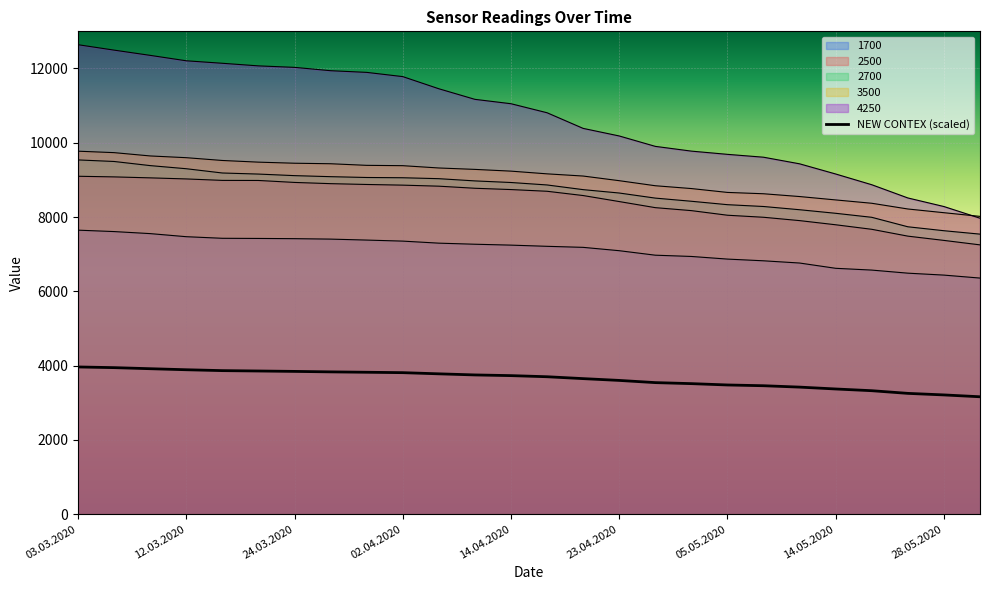

Reading left to right, transcribe all the data shown in this chart.

1700: 03.03.2020=7647.0	05.03.2020=7609.0	10.03.2020=7554.0	12.03.2020=7471.0	17.03.2020=7428.0	19.03.2020=7424.0	24.03.2020=7418.0	26.03.2020=7406.0	31.03.2020=7380.0	02.04.2020=7352.0	07.04.2020=7297.0	09.04.2020=7268.0	14.04.2020=7244.0	16.04.2020=7212.0	21.04.2020=7184.0	23.04.2020=7094.0	28.04.2020=6973.0	30.04.2020=6939.0	05.05.2020=6868.0	07.05.2020=6822.0	12.05.2020=6762.0	14.05.2020=6620.0	19.05.2020=6572.0	26.05.2020=6489.0	28.05.2020=6437.0	02.06.2020=6357.0
2500: 03.03.2020=9098.0	05.03.2020=9081.0	10.03.2020=9055.0	12.03.2020=9026.0	17.03.2020=8987.0	19.03.2020=8985.0	24.03.2020=8932.0	26.03.2020=8899.0	31.03.2020=8877.0	02.04.2020=8859.0	07.04.2020=8831.0	09.04.2020=8775.0	14.04.2020=8740.0	16.04.2020=8694.0	21.04.2020=8579.0	23.04.2020=8417.0	28.04.2020=8253.0	30.04.2020=8173.0	05.05.2020=8049.0	07.05.2020=7994.0	12.05.2020=7904.0	14.05.2020=7792.0	19.05.2020=7670.0	26.05.2020=7486.0	28.05.2020=7371.0	02.06.2020=7251.0
2700: 03.03.2020=9538.0	05.03.2020=9496.0	10.03.2020=9385.0	12.03.2020=9301.0	17.03.2020=9186.0	19.03.2020=9157.0	24.03.2020=9115.0	26.03.2020=9087.0	31.03.2020=9065.0	02.04.2020=9058.0	07.04.2020=9033.0	09.04.2020=8973.0	14.04.2020=8930.0	16.04.2020=8864.0	21.04.2020=8738.0	23.04.2020=8647.0	28.04.2020=8510.0	30.04.2020=8425.0	05.05.2020=8333.0	07.05.2020=8284.0	12.05.2020=8197.0	14.05.2020=8101.0	19.05.2020=7993.0	26.05.2020=7738.0	28.05.2020=7632.0	02.06.2020=7540.0
3500: 03.03.2020=9773.0	05.03.2020=9734.0	10.03.2020=9645.0	12.03.2020=9598.0	17.03.2020=9523.0	19.03.2020=9478.0	24.03.2020=9449.0	26.03.2020=9435.0	31.03.2020=9392.0	02.04.2020=9383.0	07.04.2020=9321.0	09.04.2020=9283.0	14.04.2020=9236.0	16.04.2020=9163.0	21.04.2020=9104.0	23.04.2020=8979.0	28.04.2020=8843.0	30.04.2020=8767.0	05.05.2020=8663.0	07.05.2020=8627.0	12.05.2020=8552.0	14.05.2020=8461.0	19.05.2020=8371.0	26.05.2020=8217.0	28.05.2020=8117.0	02.06.2020=8018.0
4250: 03.03.2020=12640.0	05.03.2020=12494.0	10.03.2020=12353.0	12.03.2020=12207.0	17.03.2020=12140.0	19.03.2020=12070.0	24.03.2020=12030.0	26.03.2020=11940.0	31.03.2020=11895.0	02.04.2020=11781.0	07.04.2020=11454.0	09.04.2020=11169.0	14.04.2020=11051.0	16.04.2020=10808.0	21.04.2020=10387.0	23.04.2020=10183.0	28.04.2020=9903.0	30.04.2020=9775.0	05.05.2020=9688.0	07.05.2020=9611.0	12.05.2020=9433.0	14.05.2020=9159.0	19.05.2020=8870.0	26.05.2020=8514.0	28.05.2020=8283.0	02.06.2020=7969.0
NEW CONTEX: 03.03.2020=3964.0	05.03.2020=3945.5	10.03.2020=3916.6	12.03.2020=3888.9	17.03.2020=3865.2	19.03.2020=3855.1	24.03.2020=3844.3	26.03.2020=3831.5	31.03.2020=3821.1	02.04.2020=3810.4	07.04.2020=3778.8	09.04.2020=3749.1	14.04.2020=3730.6	16.04.2020=3700.5	21.04.2020=3649.8	23.04.2020=3601.5	28.04.2020=3542.3	30.04.2020=3515.0	05.05.2020=3479.0	07.05.2020=3458.5	12.05.2020=3421.2	14.05.2020=3371.0	19.05.2020=3324.6	26.05.2020=3252.7	28.05.2020=3211.1	02.06.2020=3161.4